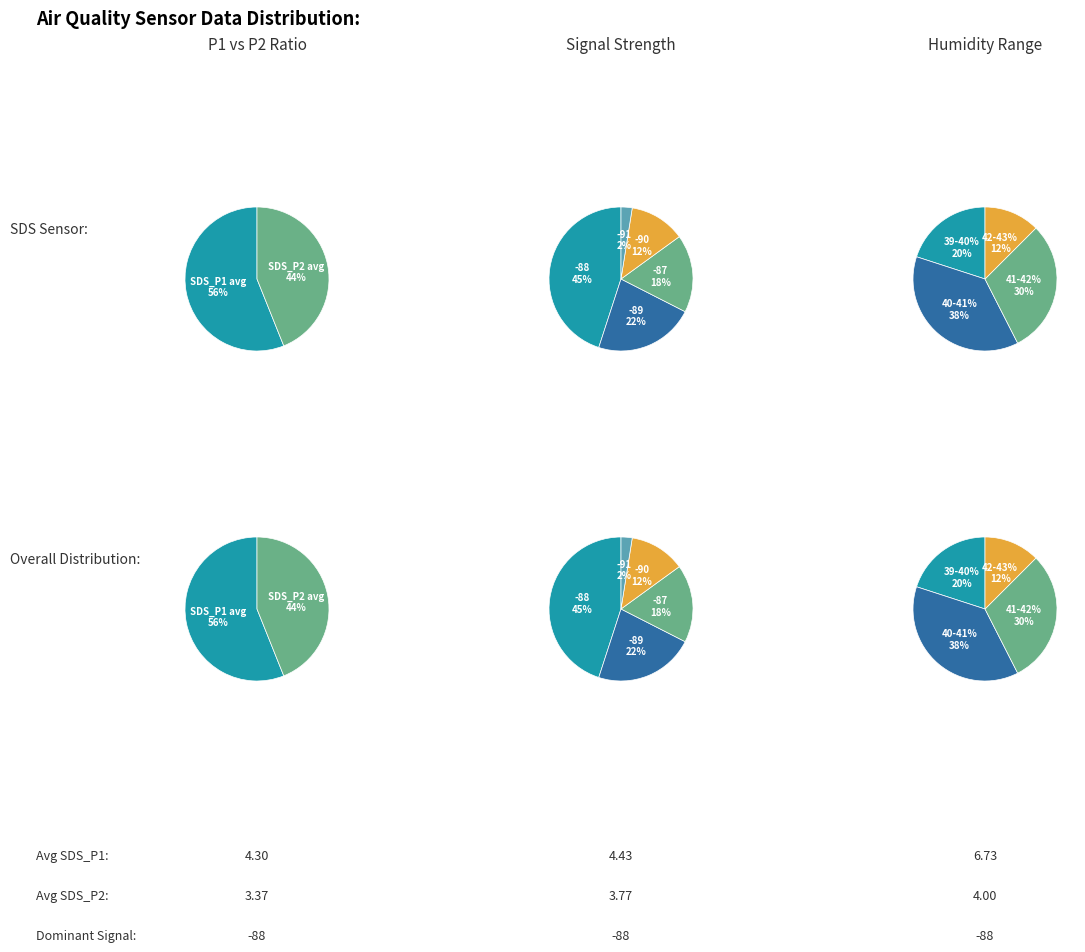

True or false: 1 accounts for 1% of the total.

False